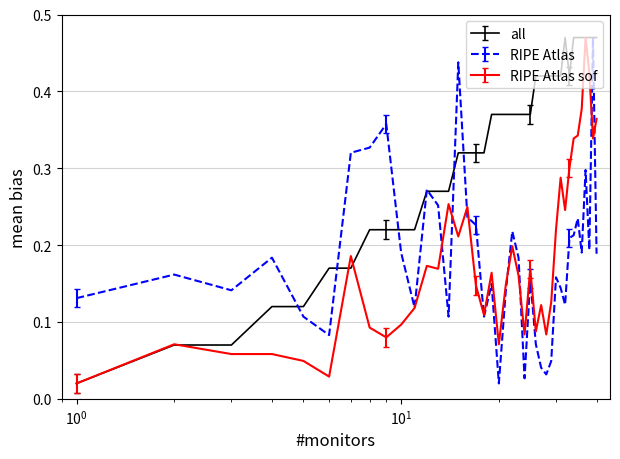

How many lines are shown in the chart?

3